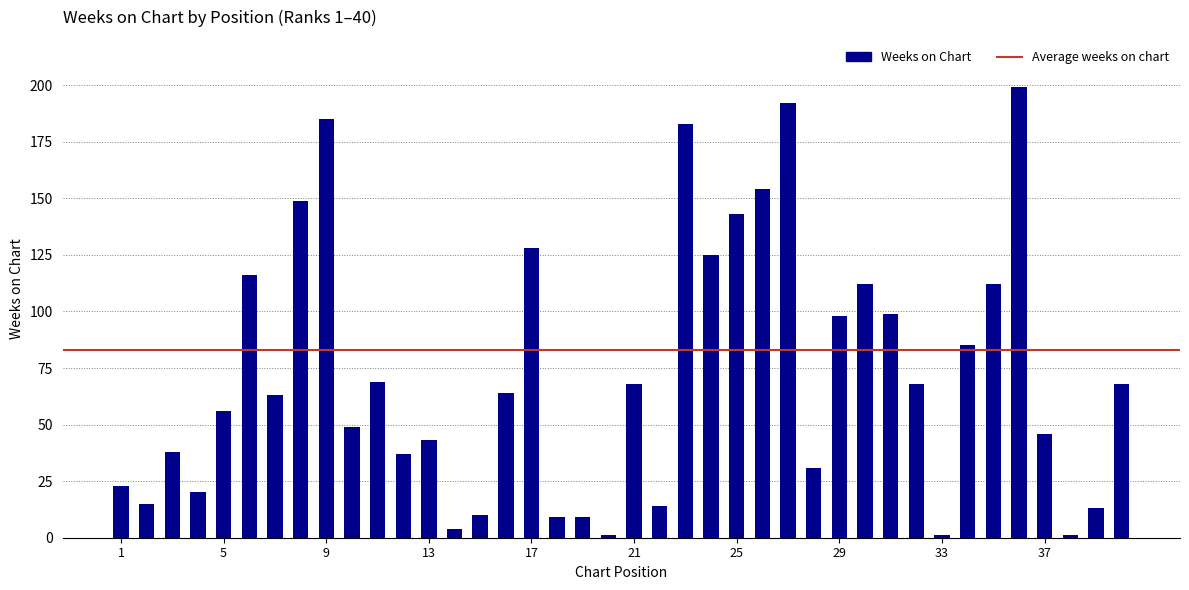

What is the sum of all values?

2900